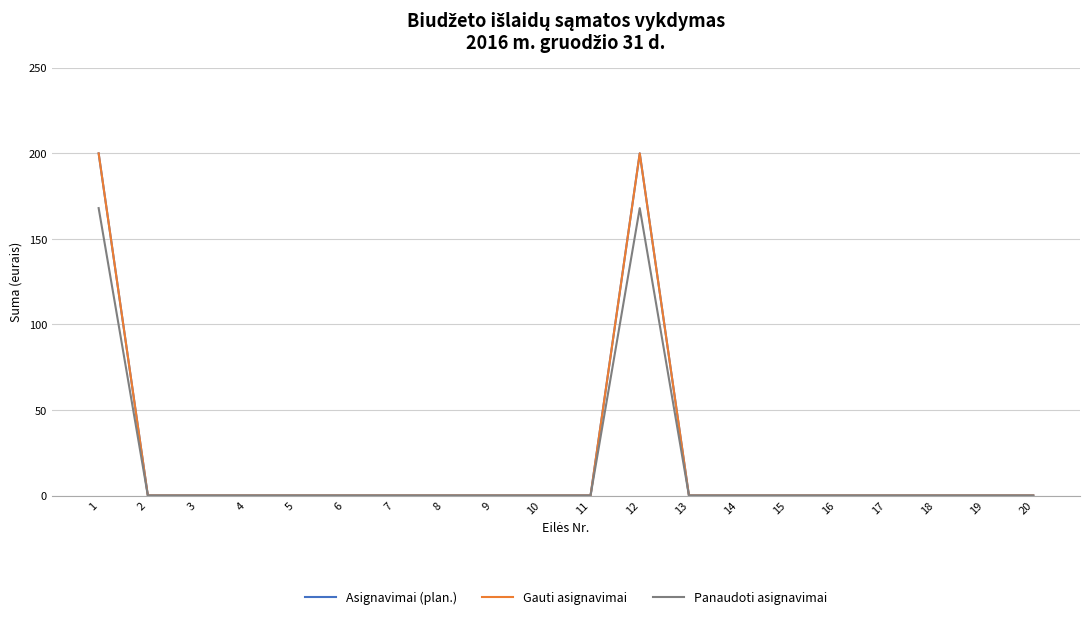

Is this an area chart (filled region under the line)?

No